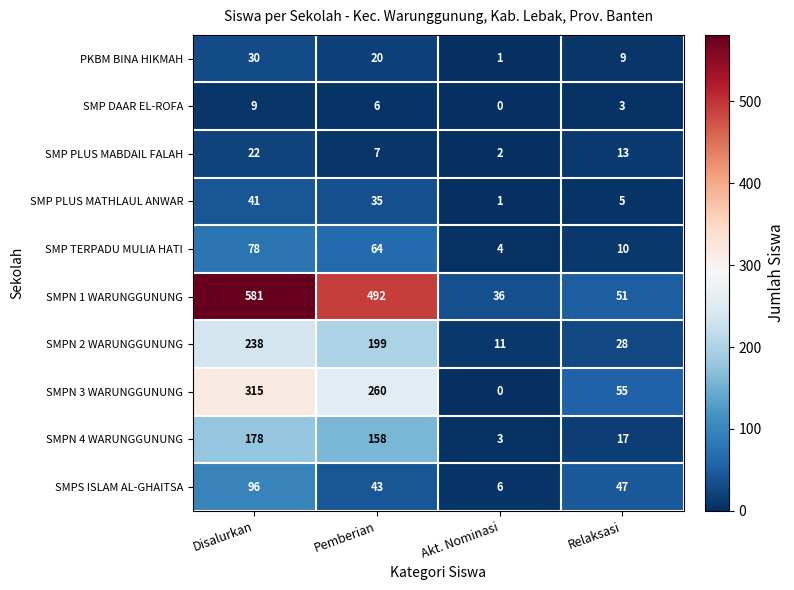

List the series in order of their peak value, lowest first.

SMP DAAR EL-ROFA, SMP PLUS MABDAIL FALAH, PKBM BINA HIKMAH, SMP PLUS MATHLAUL ANWAR, SMP TERPADU MULIA HATI, SMPS ISLAM AL-GHAITSA, SMPN 4 WARUNGGUNUNG, SMPN 2 WARUNGGUNUNG, SMPN 3 WARUNGGUNUNG, SMPN 1 WARUNGGUNUNG